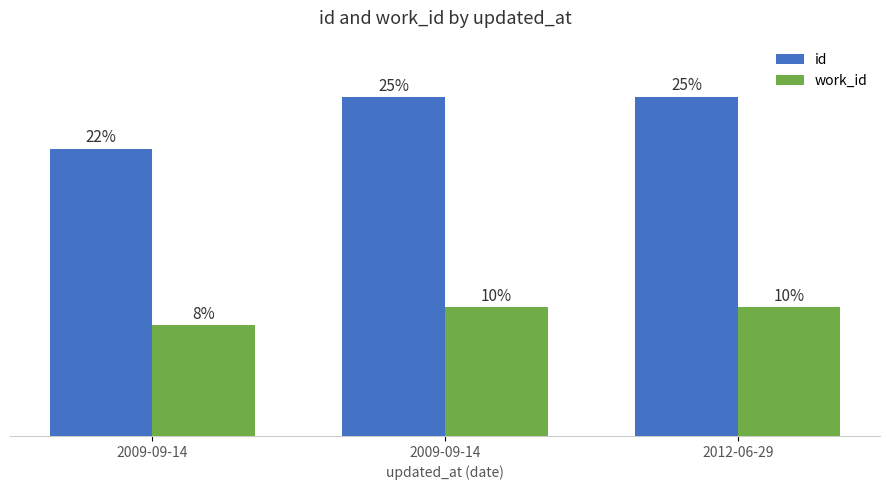

What are all the series names shown in the legend?

id, work_id